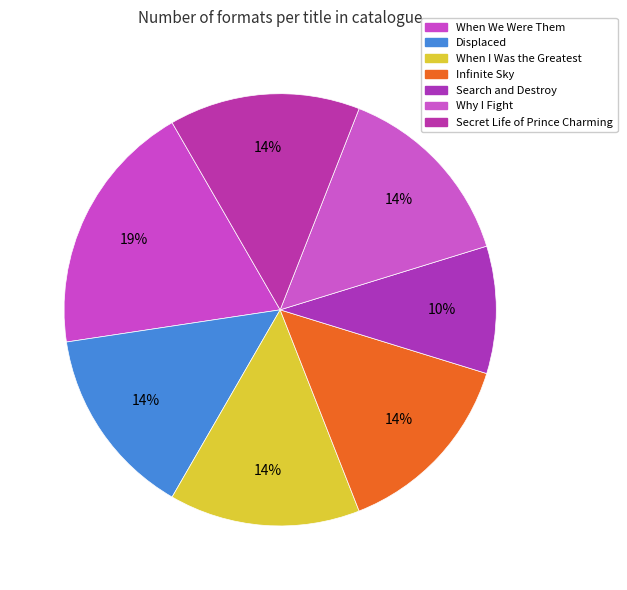

How many slices are in this pie chart?

7